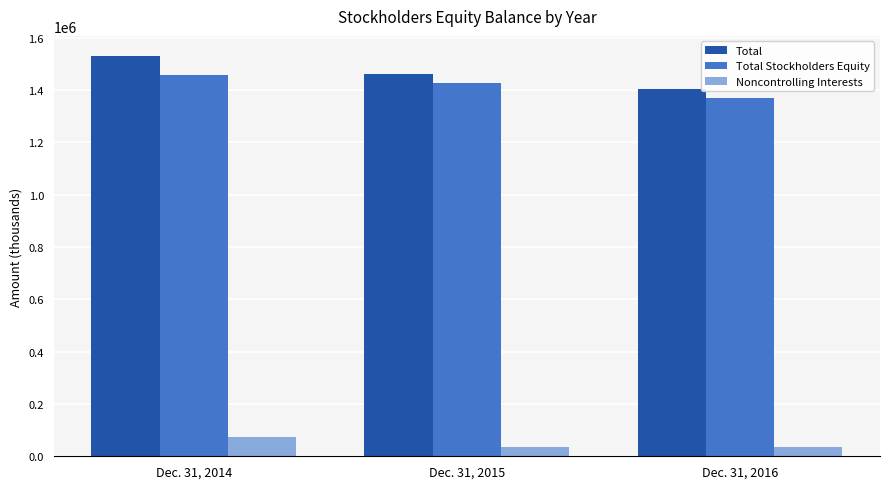

Read the Total value at Dec. 31, 2014, to the nearest 50.

1530600